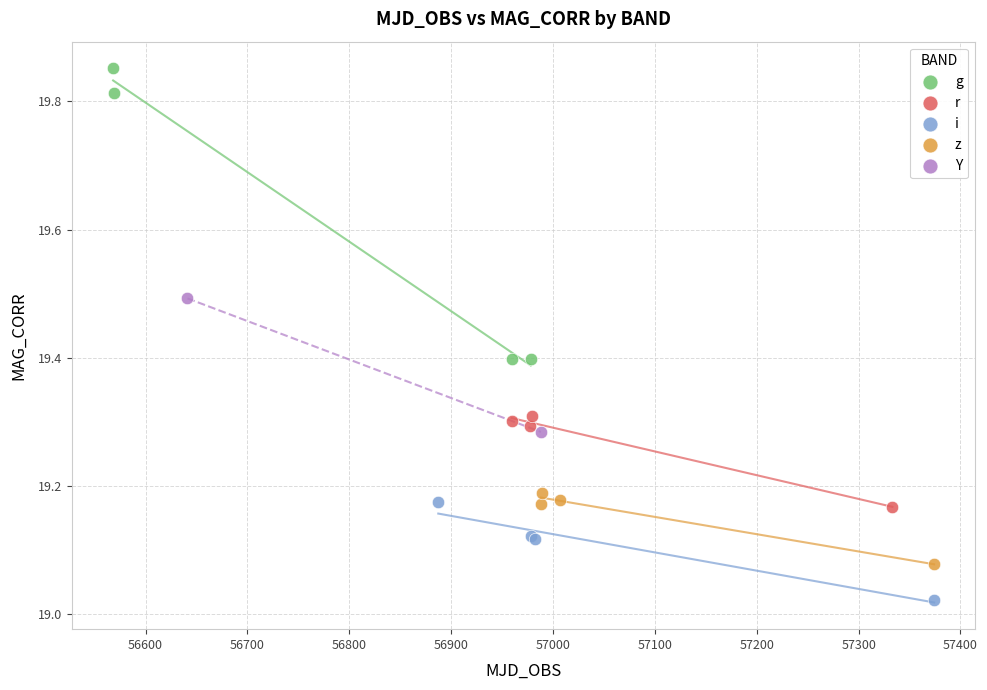

What are all the series names shown in the legend?

g, r, i, z, Y